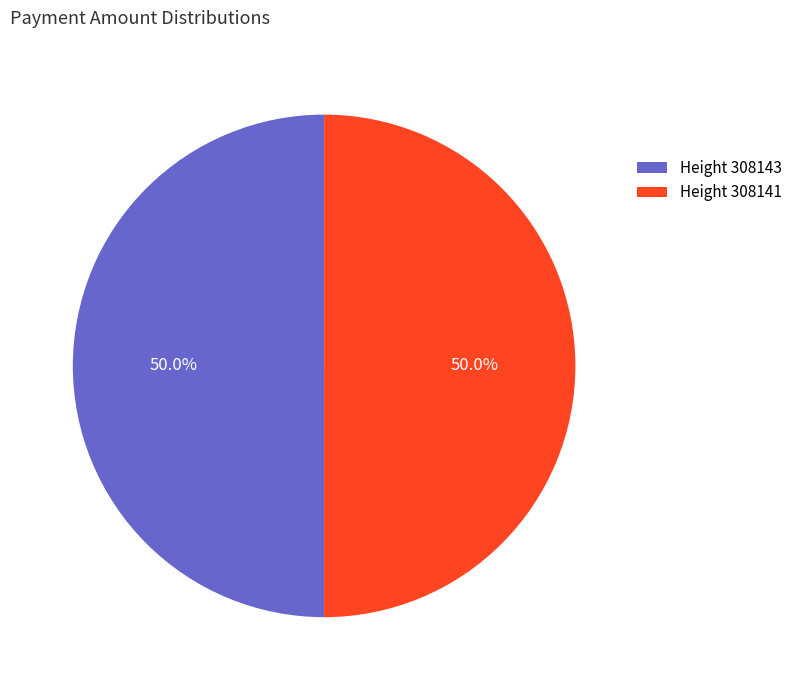

What percentage do Height 308143 and Height 308141 together represent?

100.0%